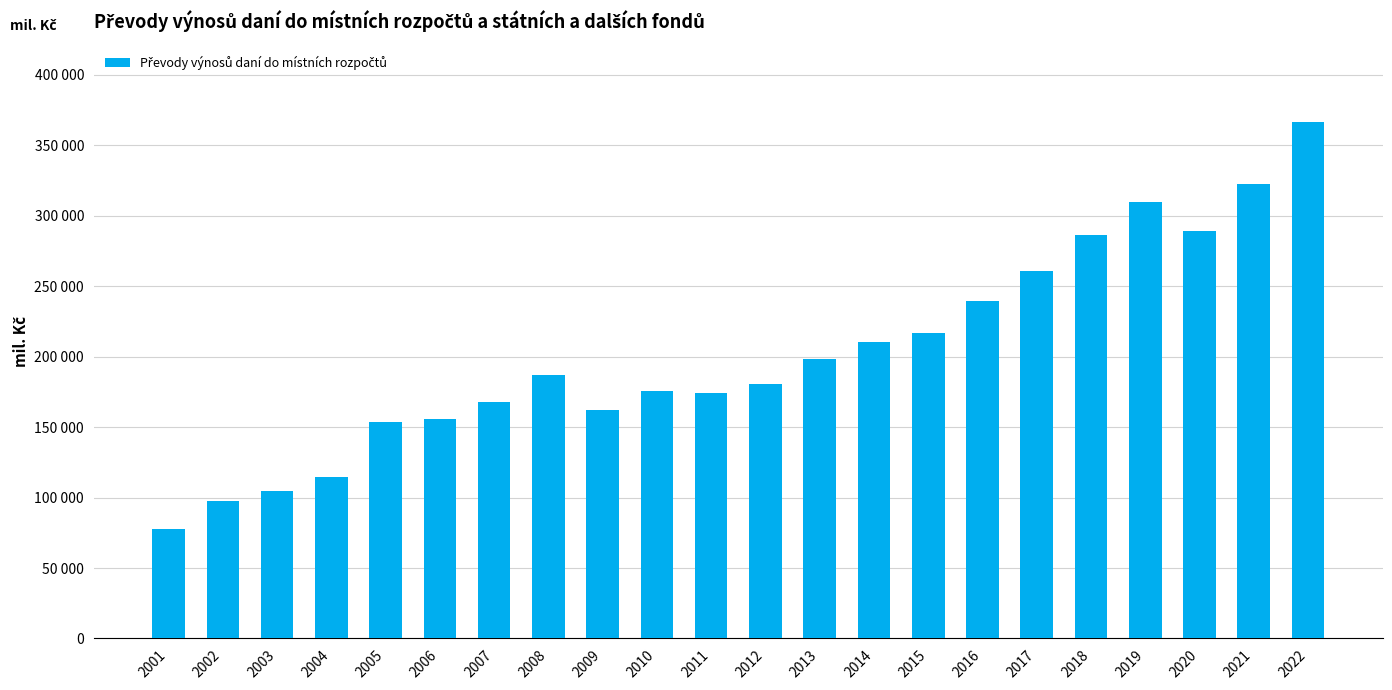

Reading left to right, extract all data points from this chart.

2001=77619.6	2002=97559.4	2003=104973.9	2004=114659.0	2005=153772.3	2006=155476.0	2007=167991.7	2008=187032.0	2009=162021.8	2010=175470.0	2011=174461.2	2012=180539.3	2013=198134.1	2014=210383.9	2015=216671.2	2016=239846.0	2017=261032.0	2018=286100.0	2019=309860.0	2020=289130.0	2021=322567.7	2022=366470.6